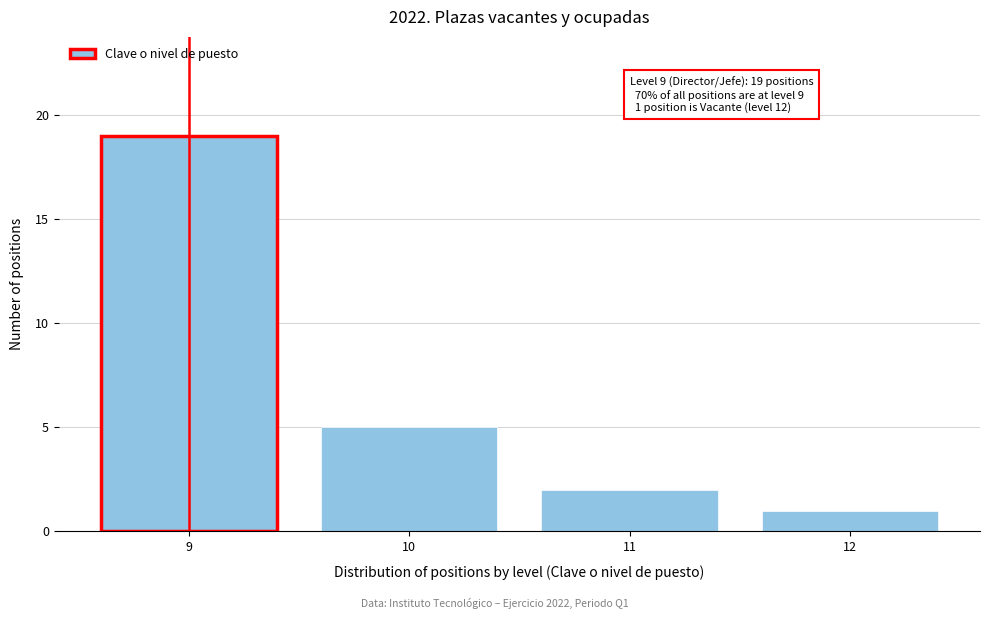

Reading left to right, list all the values displayed in this chart.

19	5	2	1